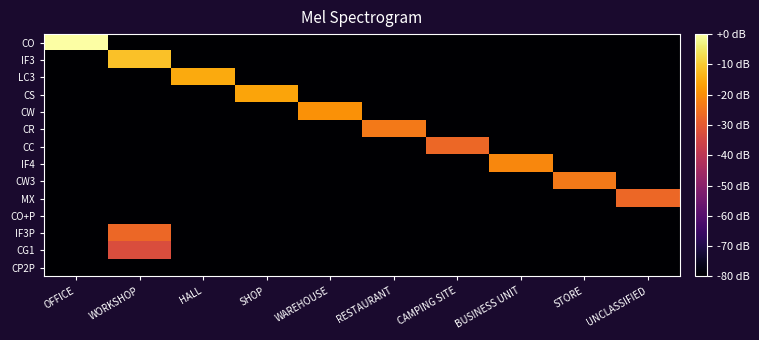

Between SHOP and STORE, which is larger?

SHOP